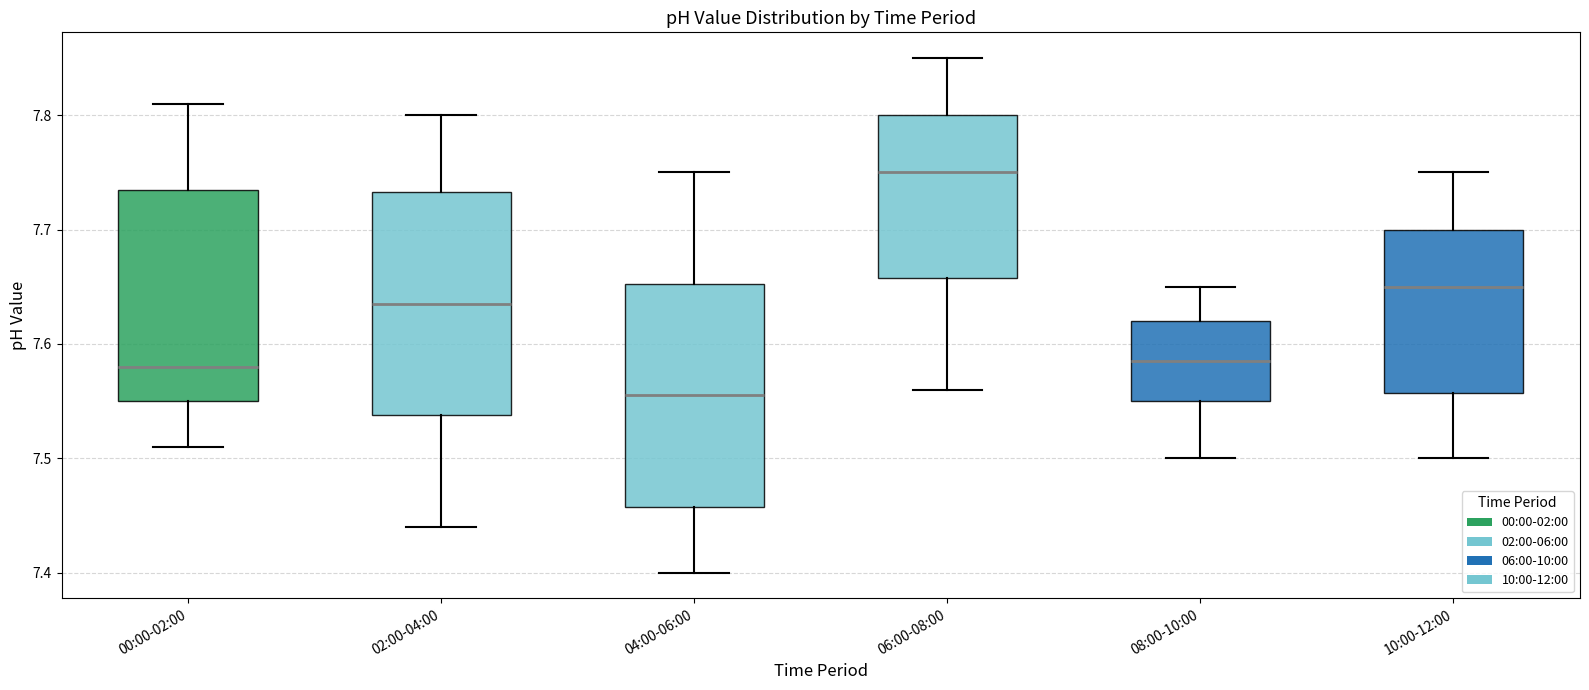

Reading left to right, read every box against the y-axis: the position of its median line, the range the box covers, and the ends of its whiskers. The values are not printed on the chart, so give them approximately, as read against the axis.

00:00-02:00: median 7.58, box 7.55 to 7.74, whiskers 7.51 to 7.81
02:00-04:00: median 7.64, box 7.54 to 7.73, whiskers 7.44 to 7.80
04:00-06:00: median 7.56, box 7.46 to 7.65, whiskers 7.40 to 7.75
06:00-08:00: median 7.75, box 7.66 to 7.80, whiskers 7.56 to 7.85
08:00-10:00: median 7.59, box 7.55 to 7.62, whiskers 7.50 to 7.65
10:00-12:00: median 7.65, box 7.56 to 7.70, whiskers 7.50 to 7.75